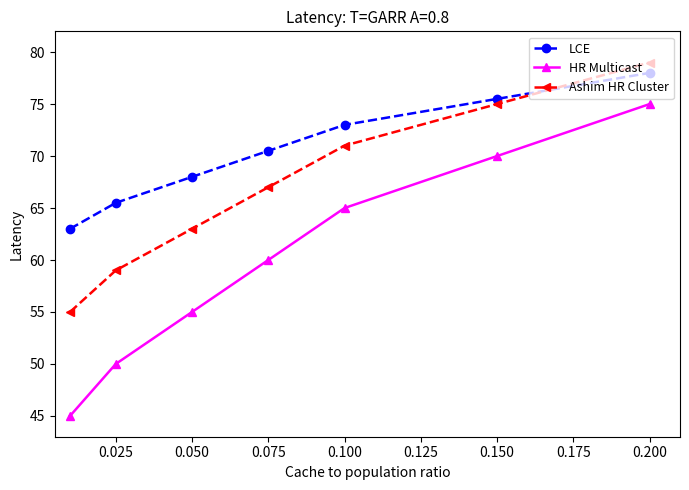

At how many categories does at least one series exceed 66?

5